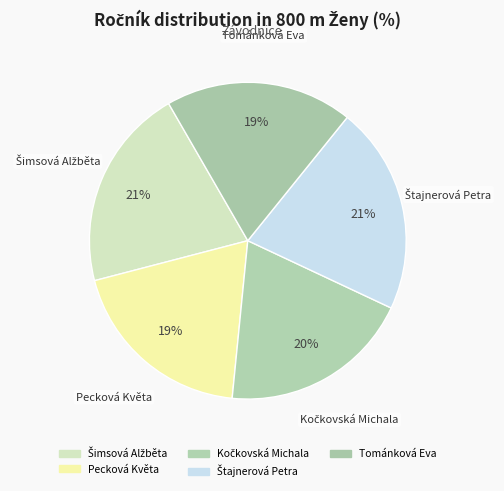

What is the ratio of the value at Pecková Květa to the value at Kočkovská Michala?

1.0